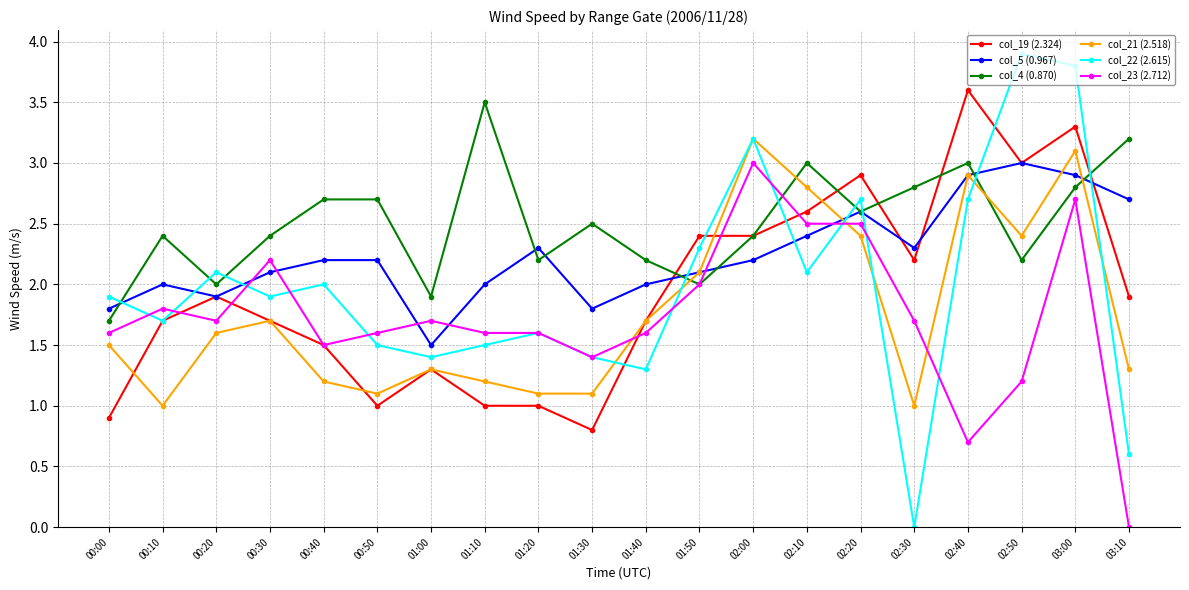

Which series has the widest spread of values?

col_22 (2.615)